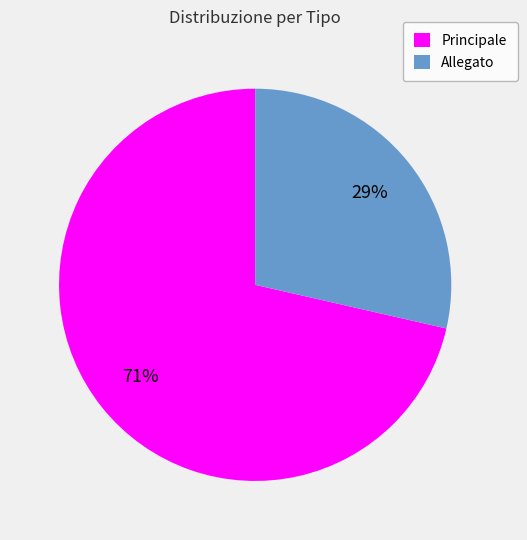

How many segments does this pie chart have?

2